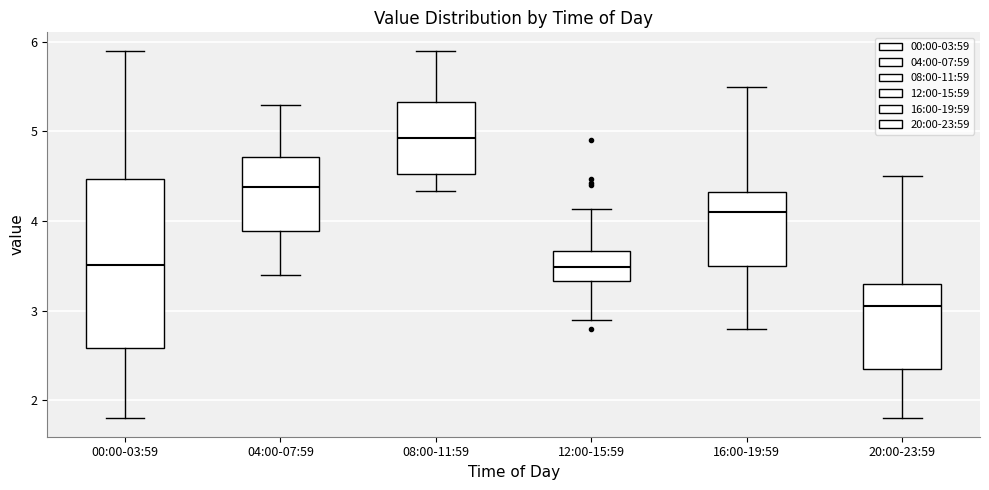

Reading left to right, read every box against the y-axis: the position of its median line, the range the box covers, and the ends of its whiskers. The values are not printed on the chart, so give them approximately, as read against the axis.

00:00-03:59: median 3.5, box 2.6 to 4.5, whiskers 1.8 to 5.9
04:00-07:59: median 4.4, box 3.9 to 4.7, whiskers 3.4 to 5.3
08:00-11:59: median 4.9, box 4.5 to 5.3, whiskers 4.3 to 5.9
12:00-15:59: median 3.5, box 3.3 to 3.7, whiskers 2.9 to 4.1
16:00-19:59: median 4.1, box 3.5 to 4.3, whiskers 2.8 to 5.5
20:00-23:59: median 3.1, box 2.4 to 3.3, whiskers 1.8 to 4.5